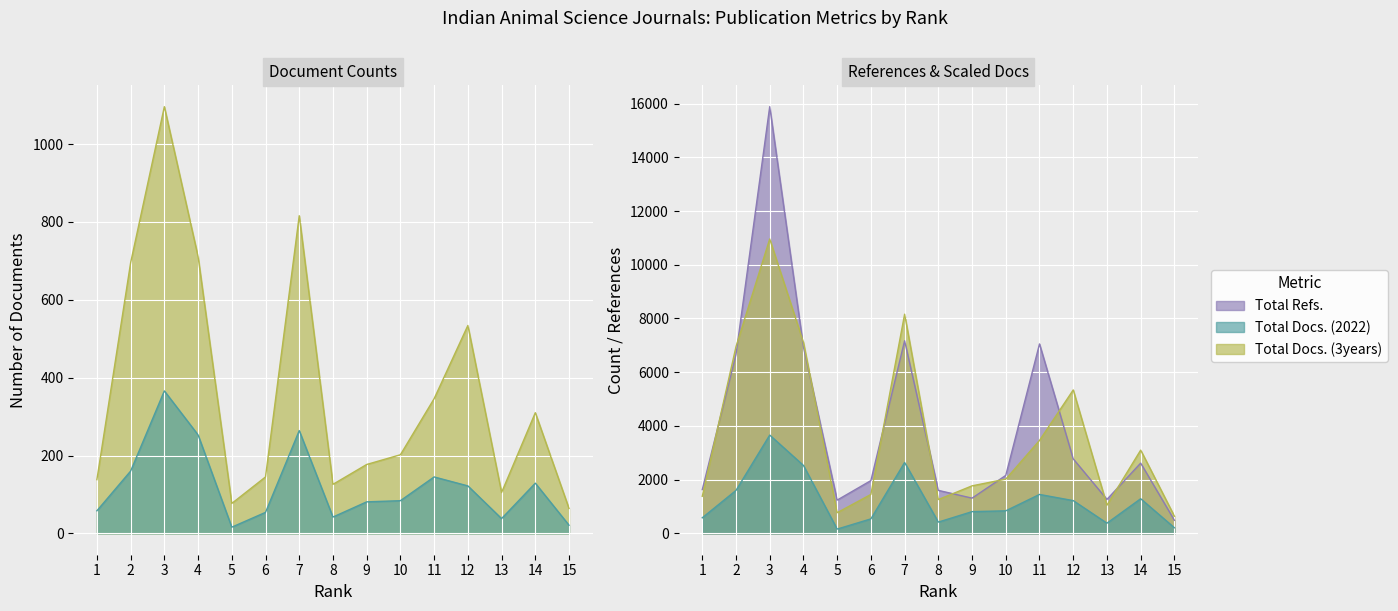

What is the difference between the second highest and minimum values in the Total Docs. (3years) series?

752